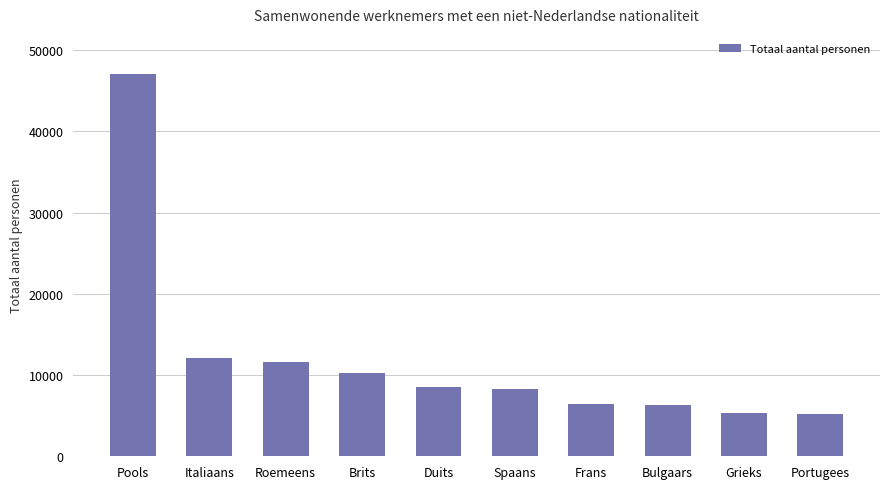

What is the maximum value shown in the chart?

47045